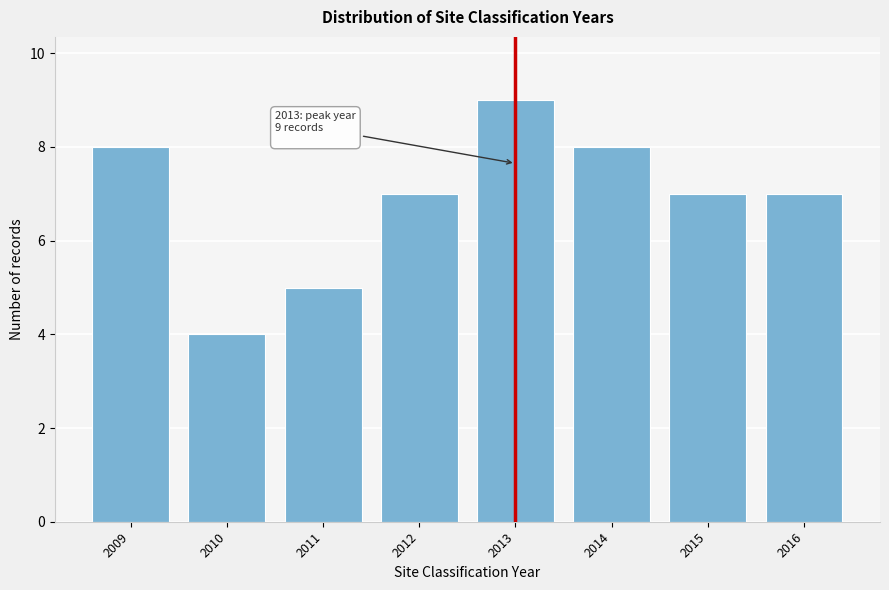

Reading right to left, extract all data points from this chart.

7	7	8	9	7	5	4	8